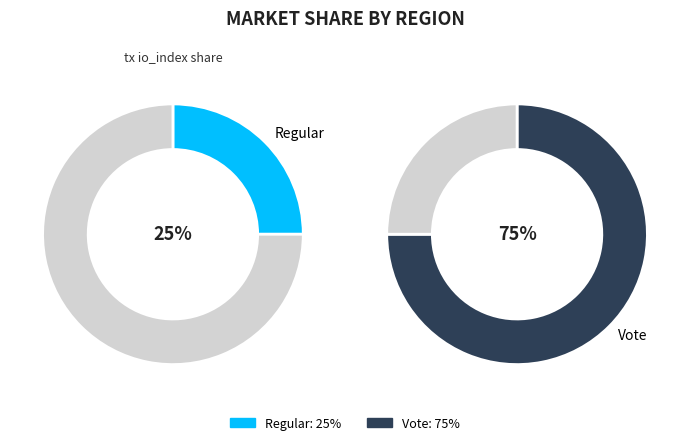

What is the smallest slice in the pie chart?

Regular